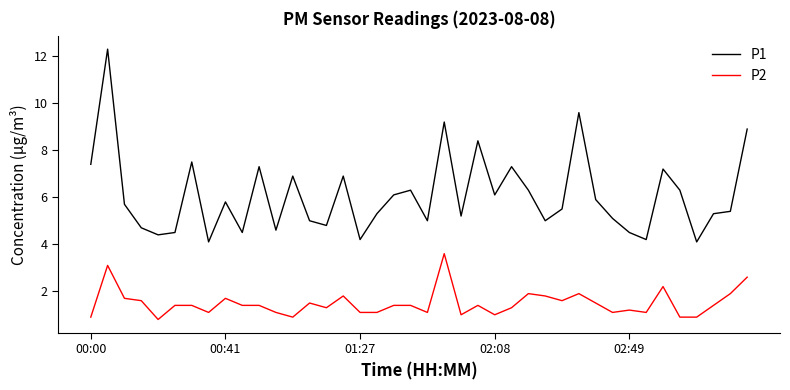

What is the highest value of the P1 series?

12.3